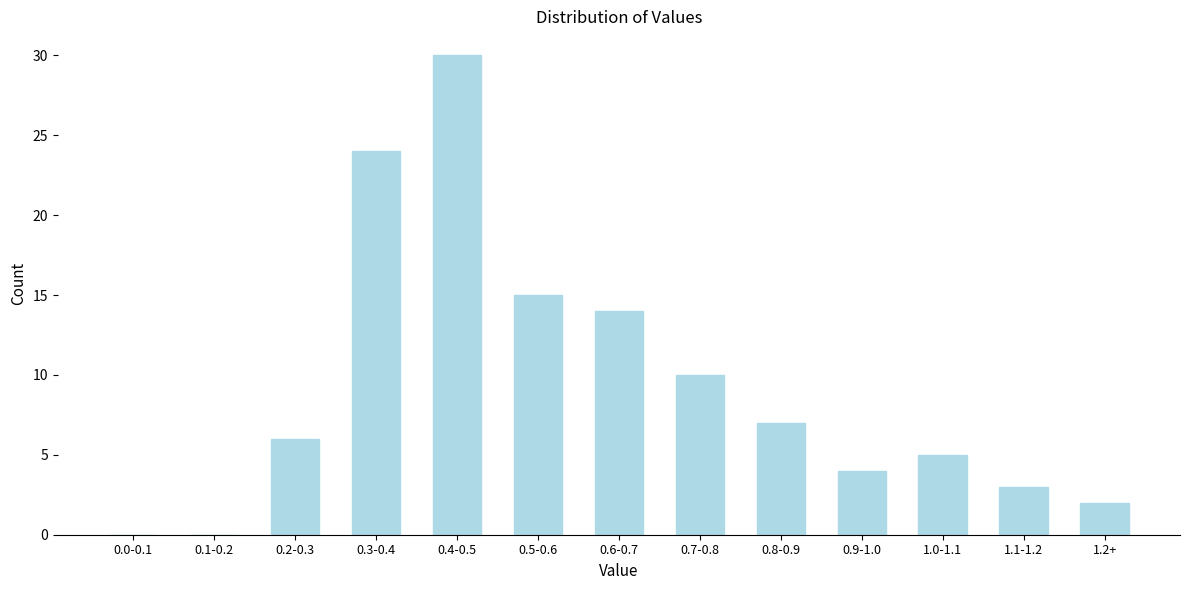

Reading left to right, list all the values displayed in this chart.

0.0-0.1=0	0.1-0.2=0	0.2-0.3=6	0.3-0.4=24	0.4-0.5=30	0.5-0.6=15	0.6-0.7=14	0.7-0.8=10	0.8-0.9=7	0.9-1.0=4	1.0-1.1=5	1.1-1.2=3	1.2+=2